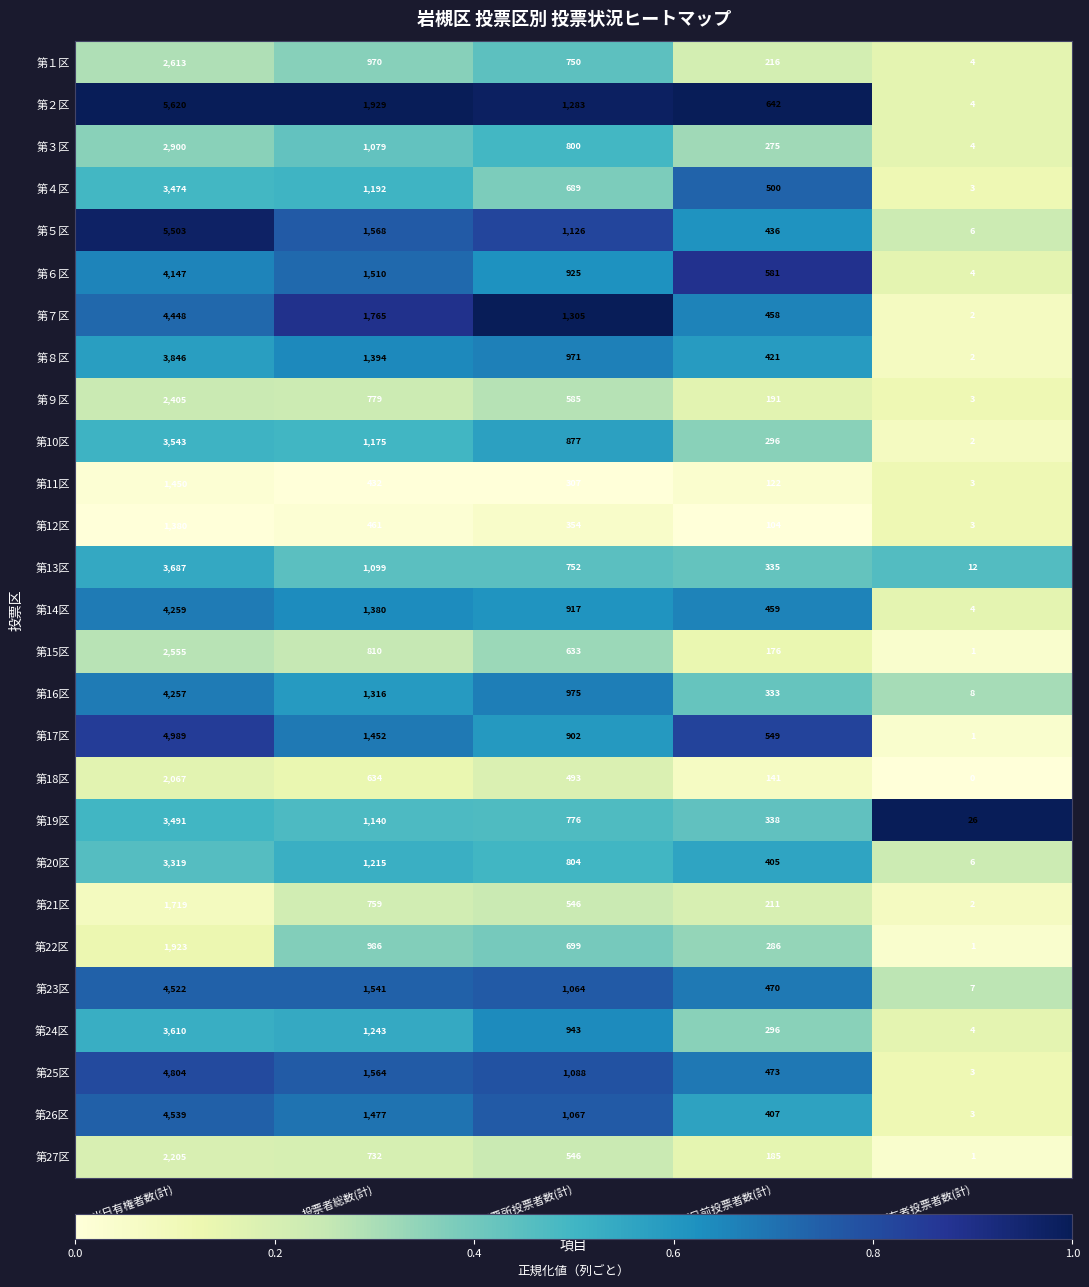

What is the sum of all 第25区 values?

7932